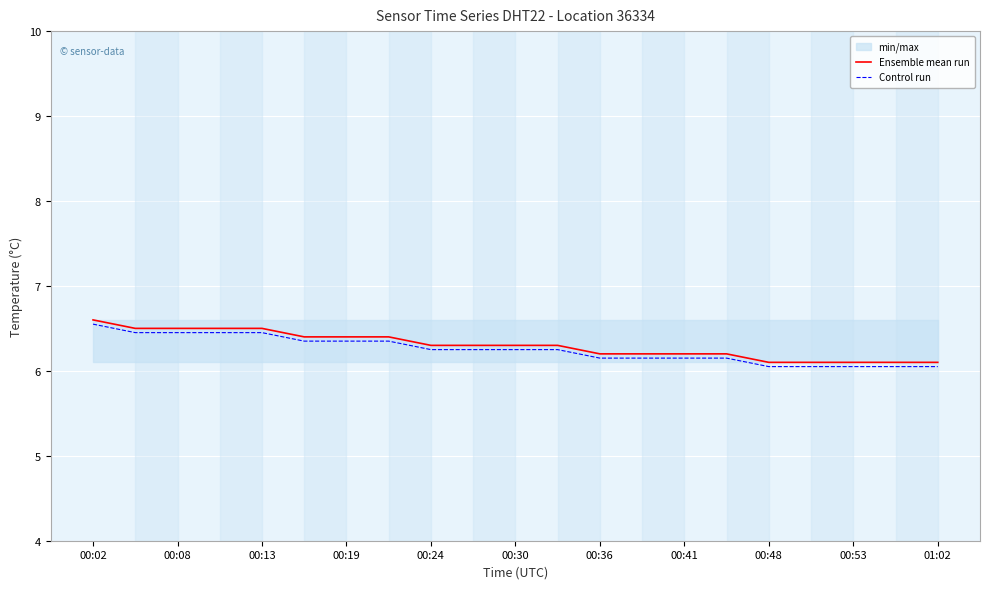

True or false: Control run has a value of 6.5 at 00:13.

True